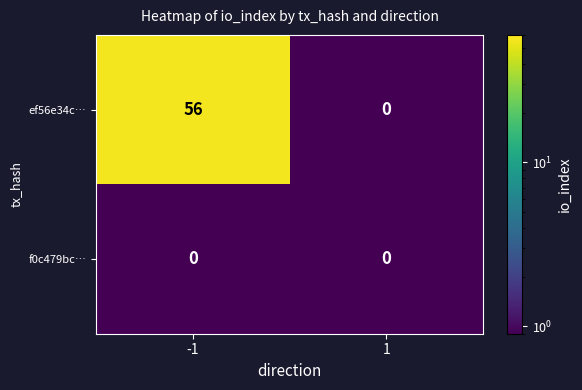

Rank the series at -1 from lowest to highest value.

f0c479bc…, ef56e34c…